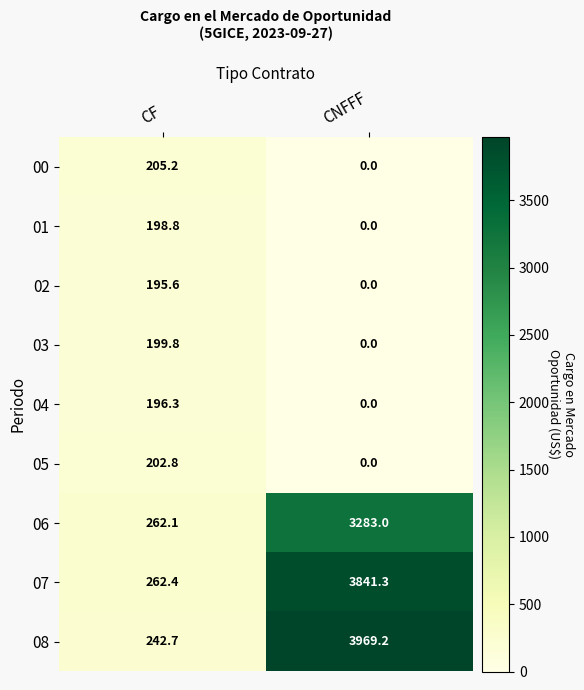

What is the difference between the highest and lowest values at CF?

66.8